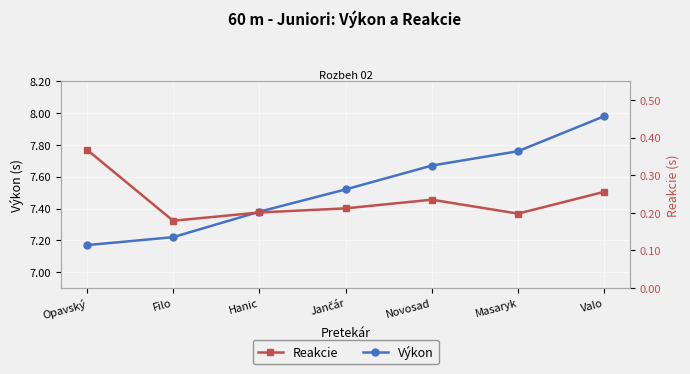

What value does the Reakcie series have at Valo?

0.3